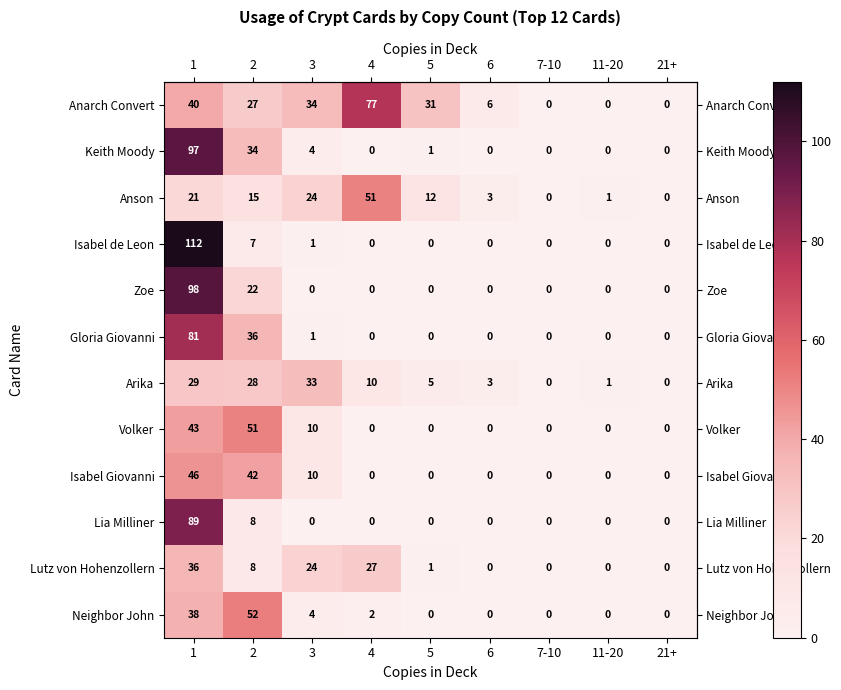

What is the spread (max minus min) of values at 5?

31